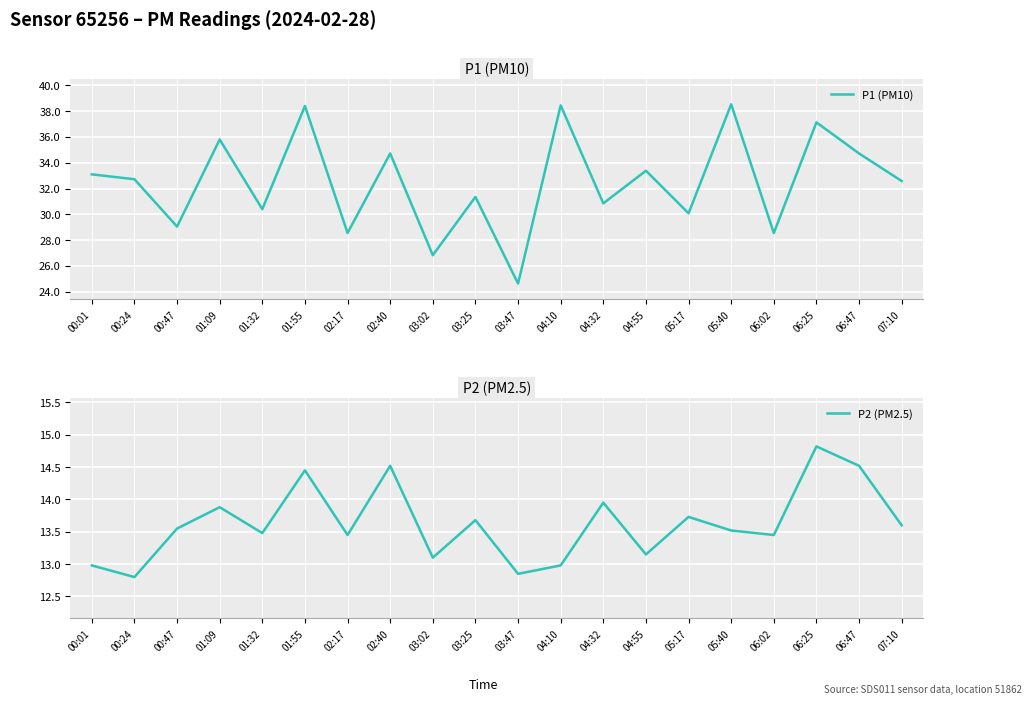

The P1 (PM10) series shows 43.7 at 00:47. True or false?

False